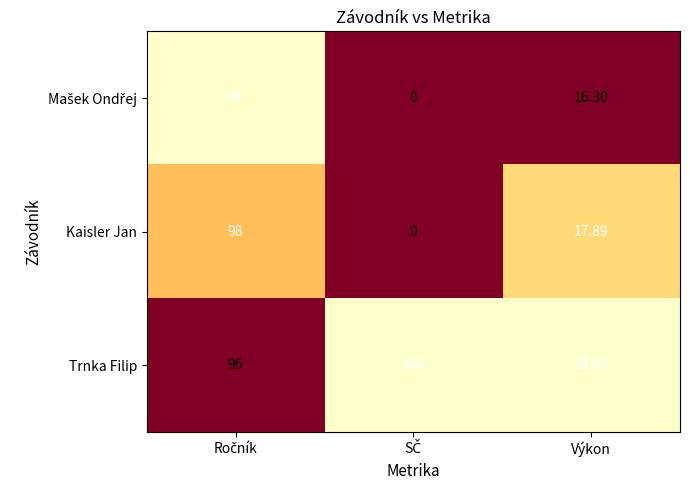

Which series has the largest total across all categories?

Trnka Filip